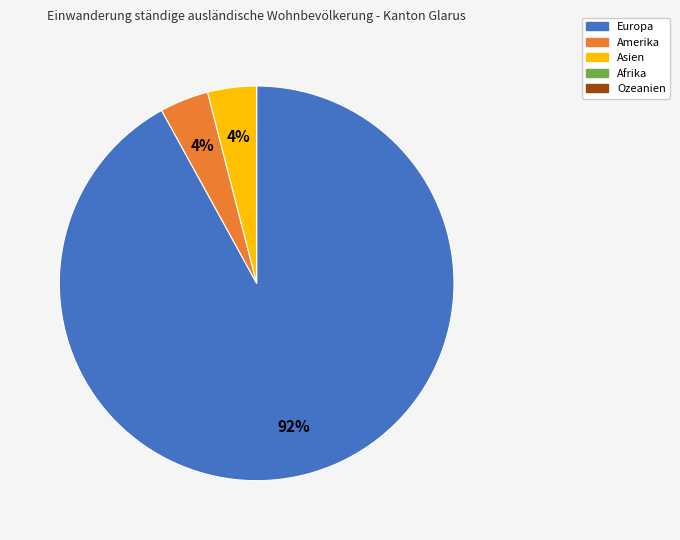

To the nearest percent, what is the difference between the largest and smallest slice percentages?

88%